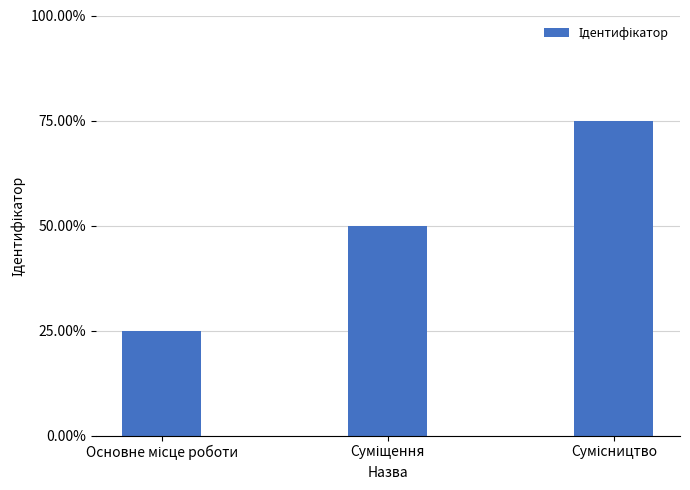

What is the sum of the values at Суміщення and Сумісництво?

5